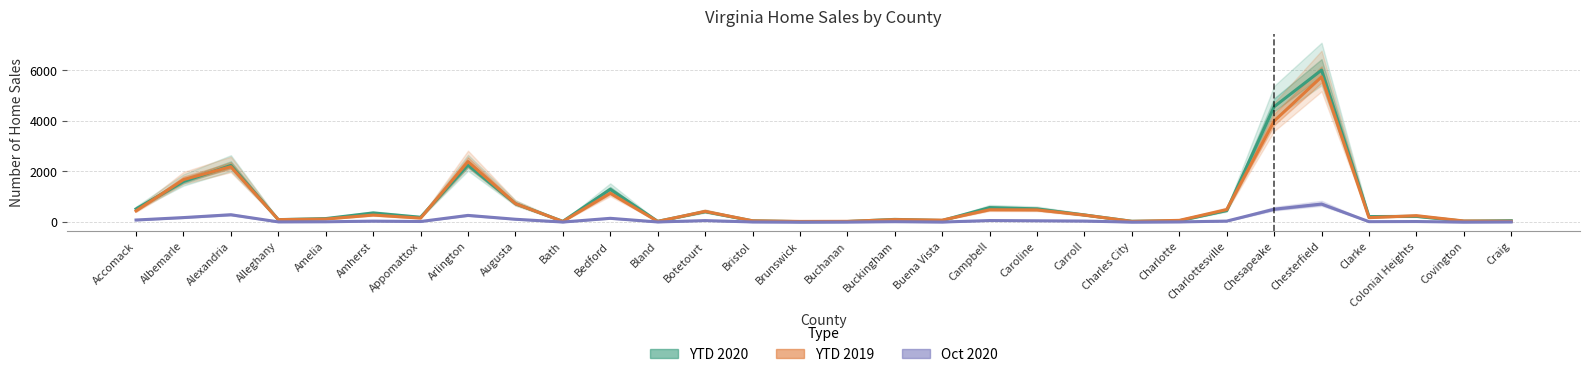

What is the sum of all YTD 2019 values?

22104